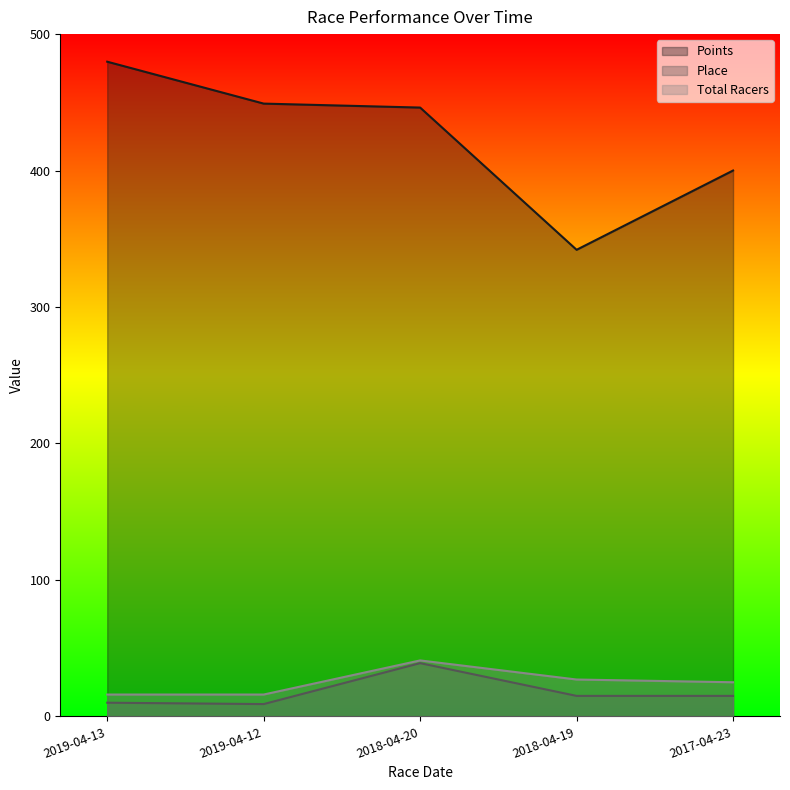

Which series has the largest range (max minus min)?

Points